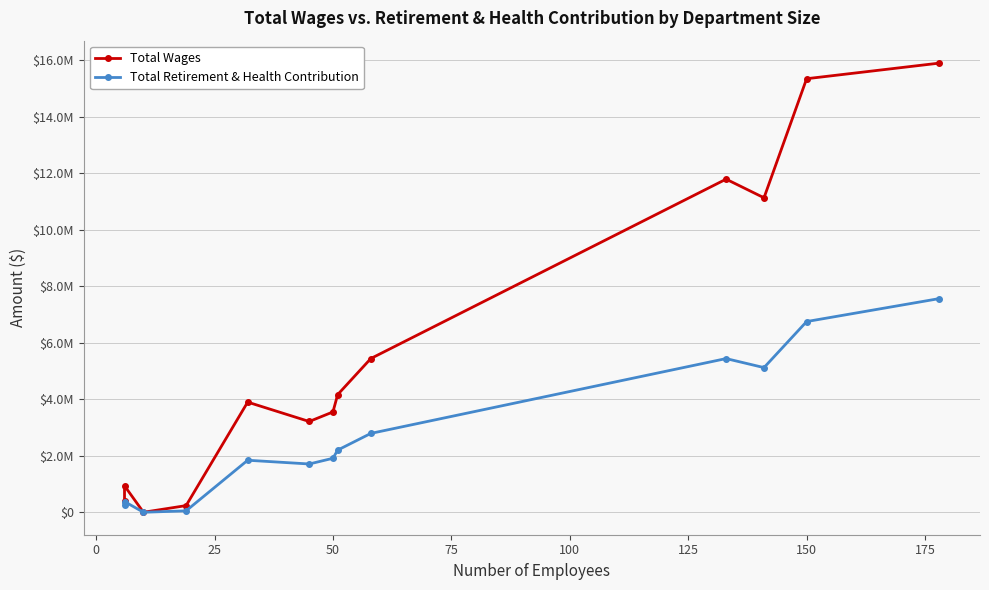

True or false: Total Wages and Total Retirement & Health Contribution intersect in this chart.

False